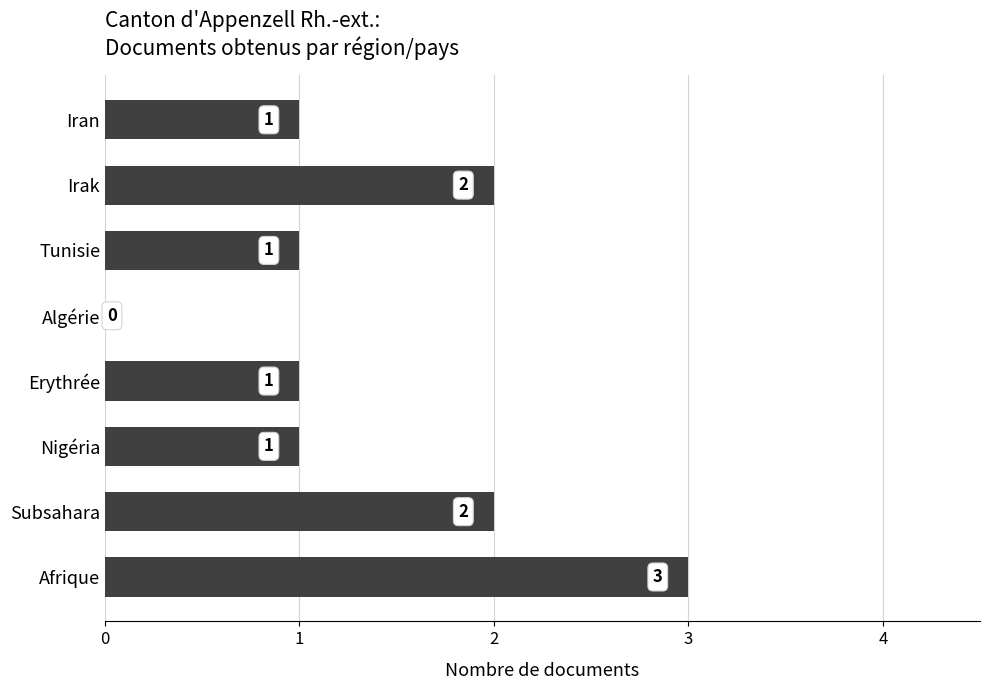

What is the sum of all values?

11